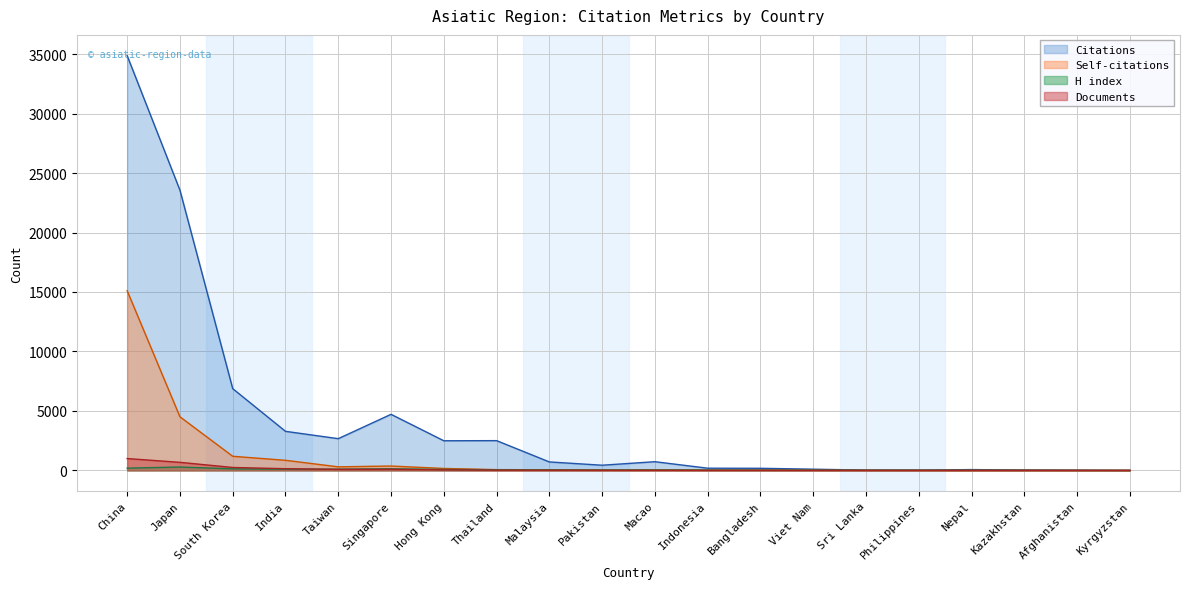

Which has a higher value, Japan or Singapore?

Japan